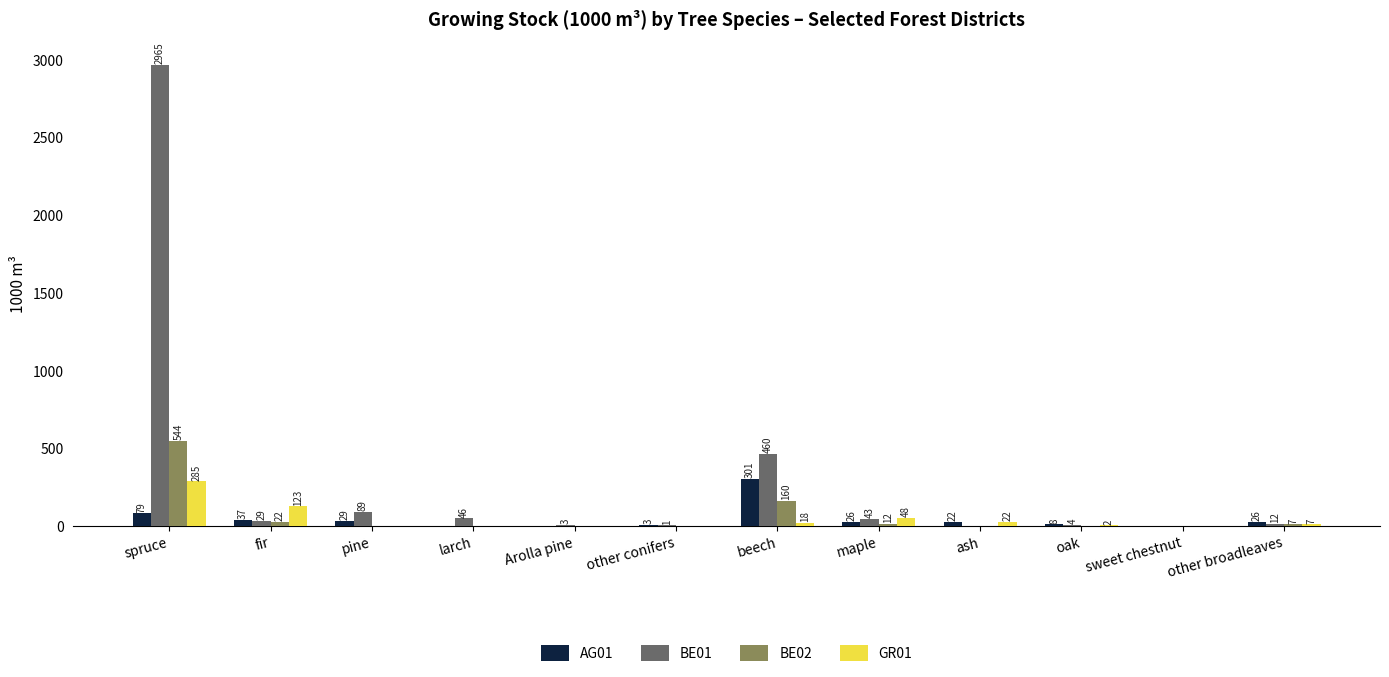

Reading right to left, list all the values displayed in this chart.

AG01: 26	0	8	22	26	301	3	0	0	29	37	79
BE01: 12	0	4	0	43	460	1	3	46	89	29	2965
BE02: 7	0	0	0	12	160	0	0	0	0	22	544
GR01: 7	0	2	22	48	18	0	0	0	0	123	285